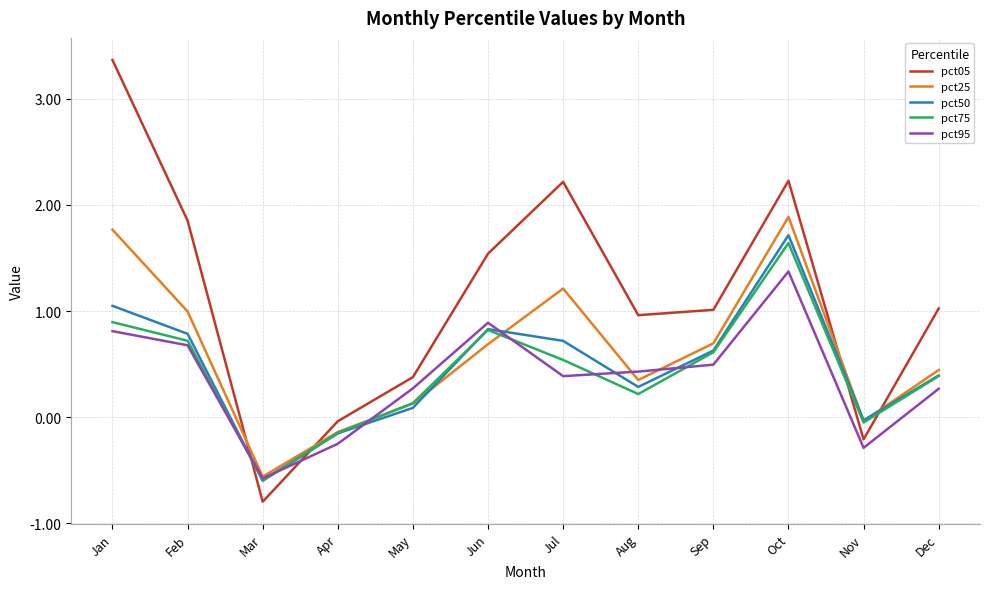

The pct05 series shows 3.4 at Jan. True or false?

True